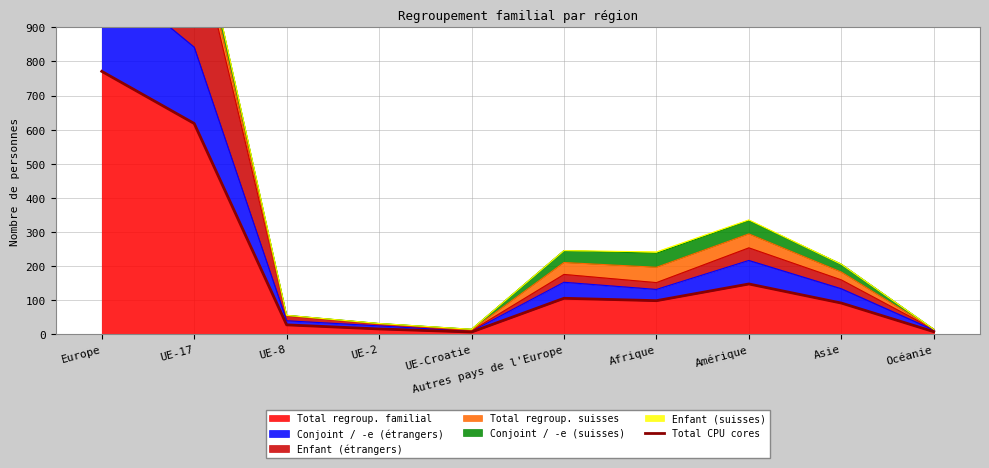

True or false: the data shows 255 at UE-17.

False